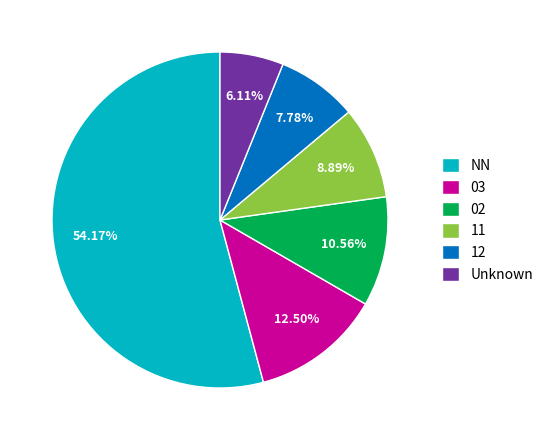

How many segments does this pie chart have?

6